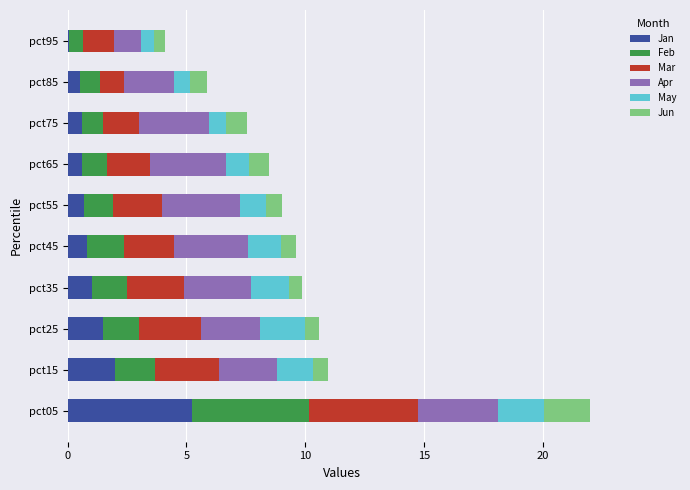

What is the sum of all Jan values?

13.0